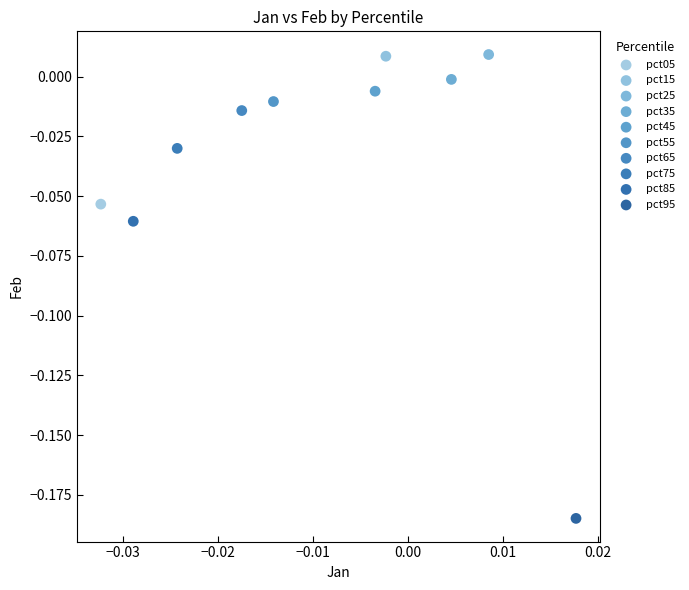

What are all the series names shown in the legend?

pct05, pct15, pct25, pct35, pct45, pct55, pct65, pct75, pct85, pct95